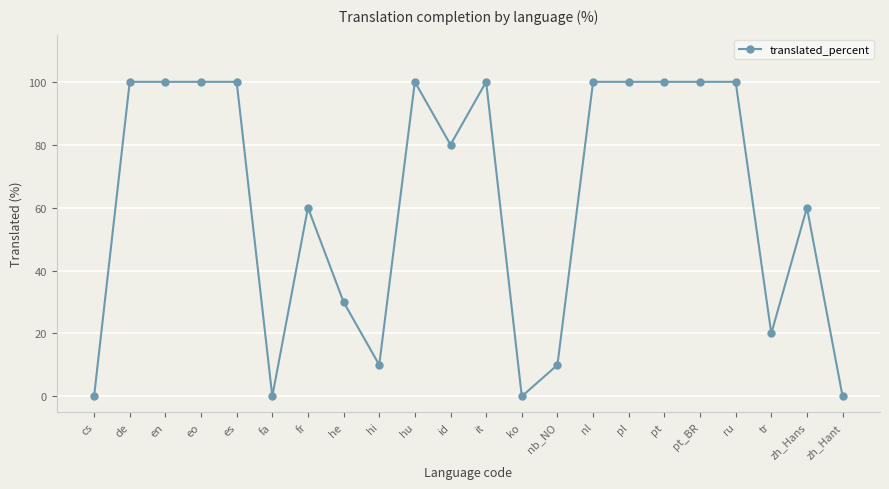

Count the number of categories in the chart.

22